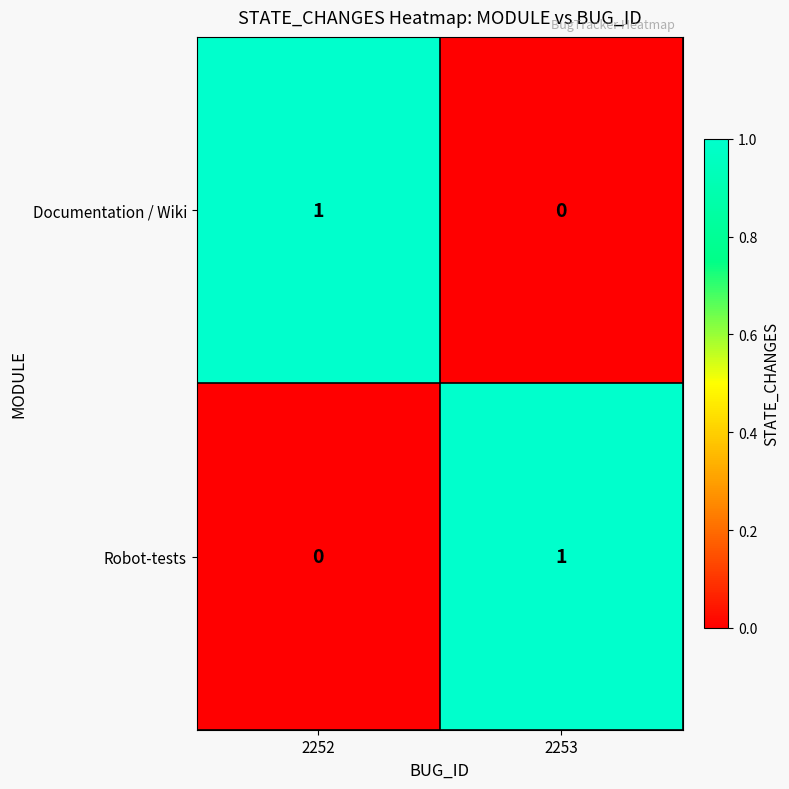

At how many categories does at least one series exceed 0?

2